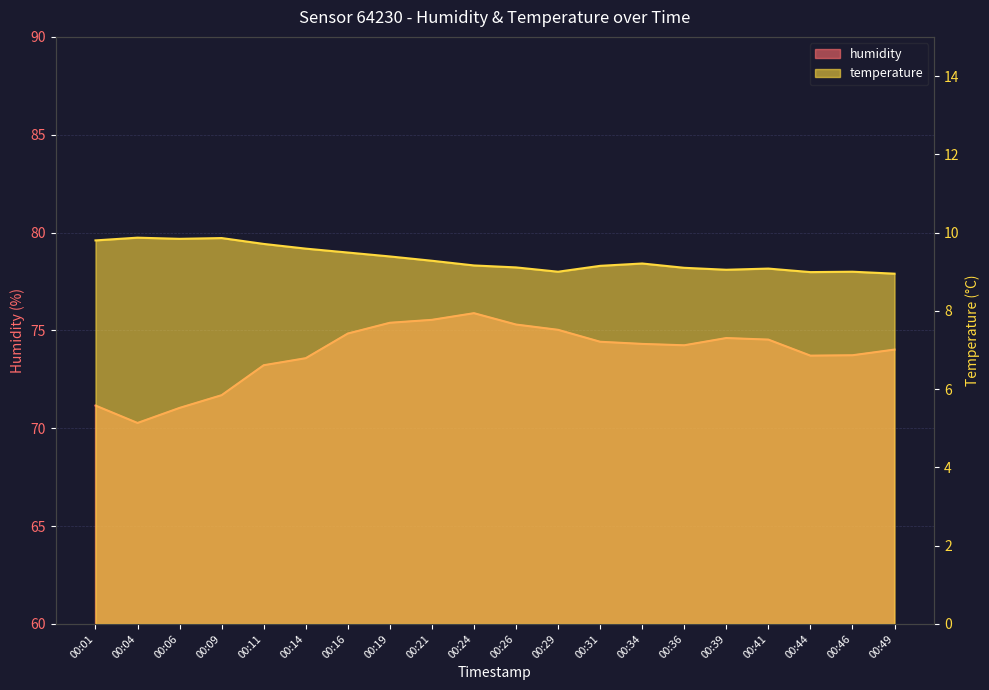

True or false: temperature and humidity intersect in this chart.

False